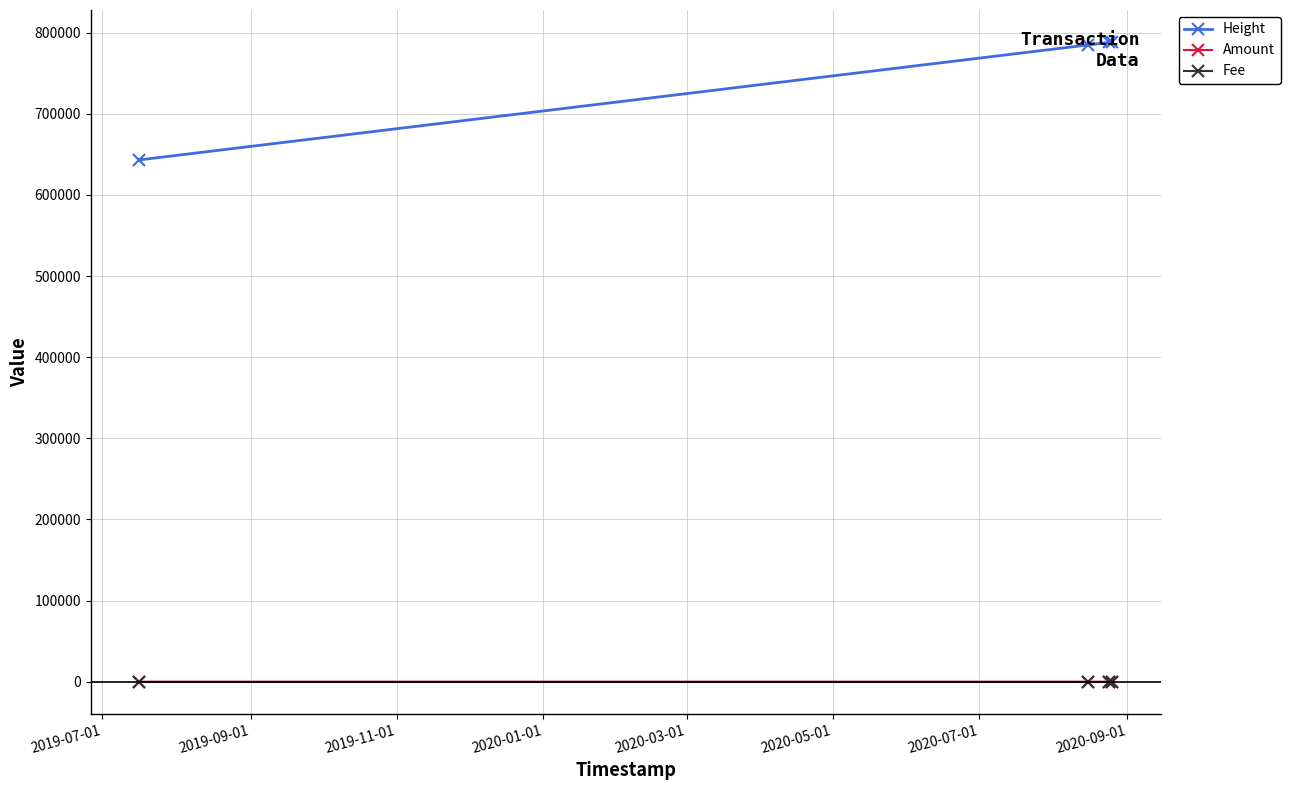

True or false: Height and Amount intersect in this chart.

False